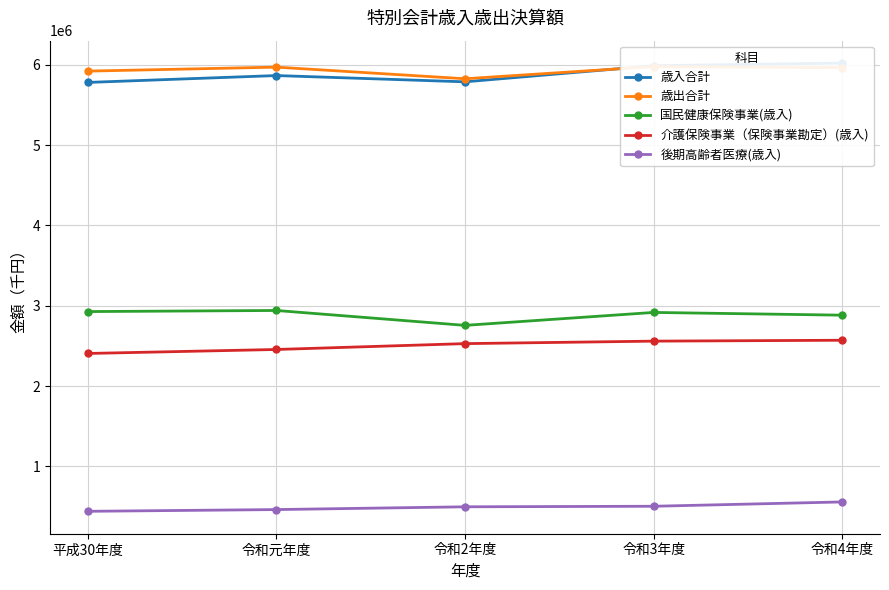

Reading right to left, what are all the values shown in this chart?

歳入合計: 6021582	5988438	5788086	5866198	5780649
歳出合計: 5965179	5978187	5826285	5971067	5921401
国民健康保険事業(歳入): 2882147	2916244	2755144	2940574	2926943
介護保険事業（保険事業勘定）(歳入): 2569831	2558811	2527820	2454904	2405255
後期高齢者医療(歳入): 556281	502434	495653	461175	439502